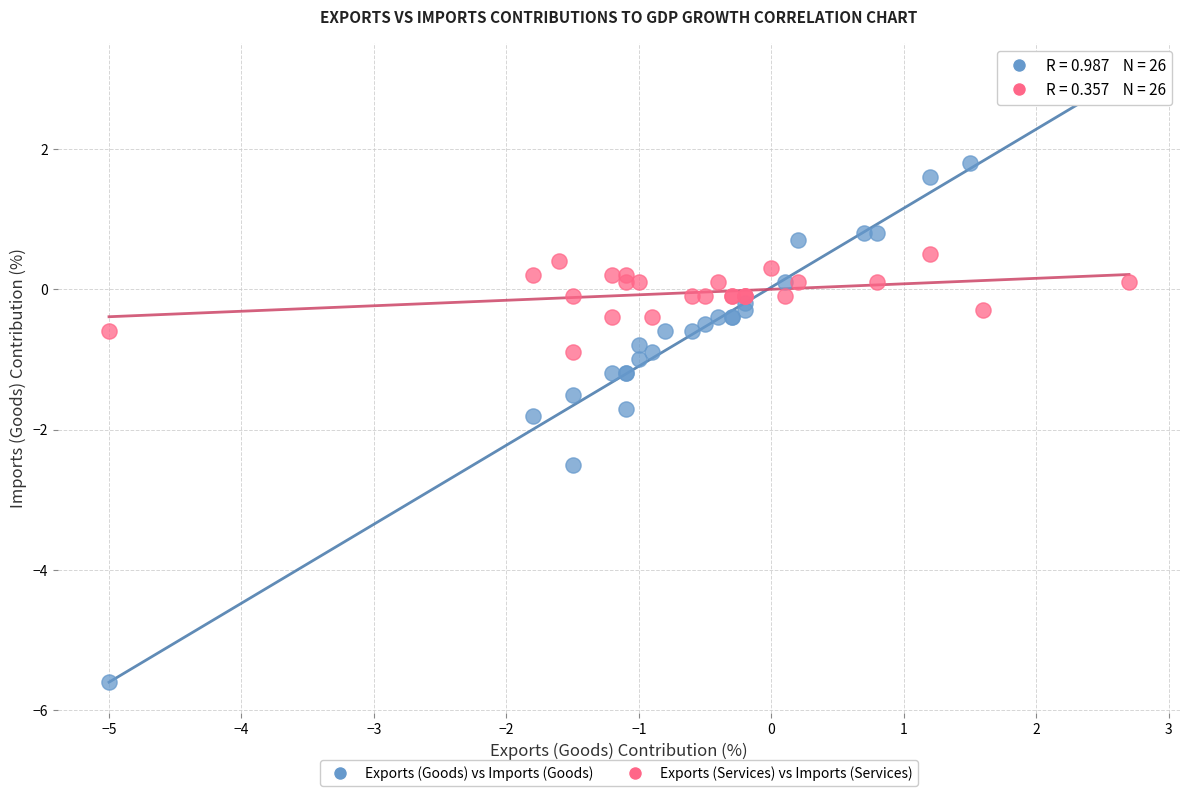

Which series has the largest Y range (max minus min)?

Exports (Goods) vs Imports (Goods)